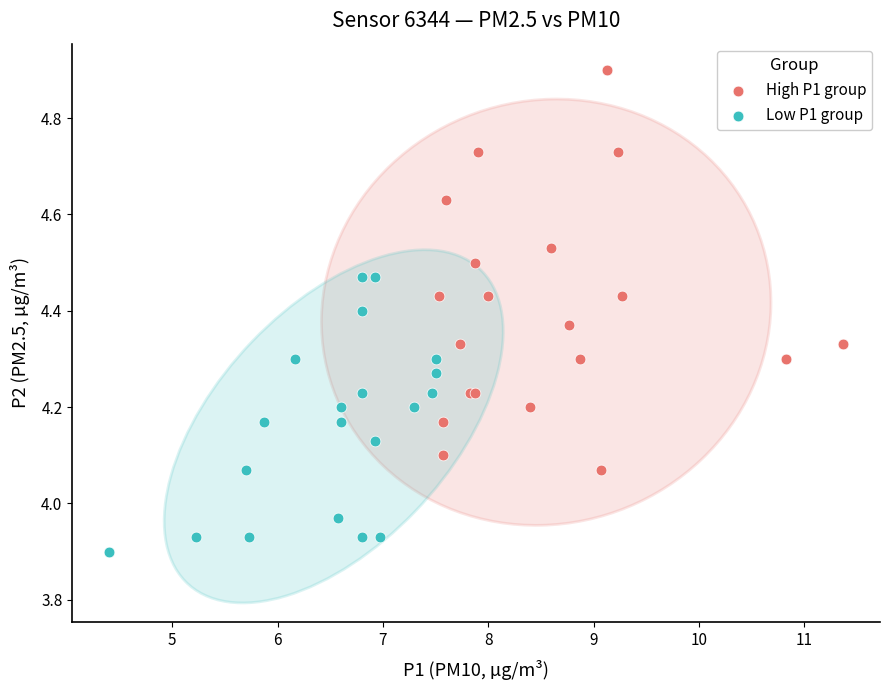

Which series has the largest Y range (max minus min)?

High P1 group